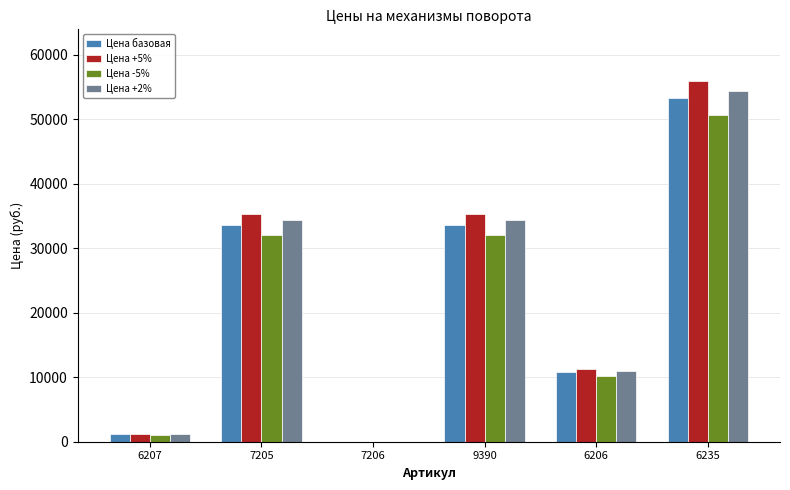

What is the greatest value displayed?

55965